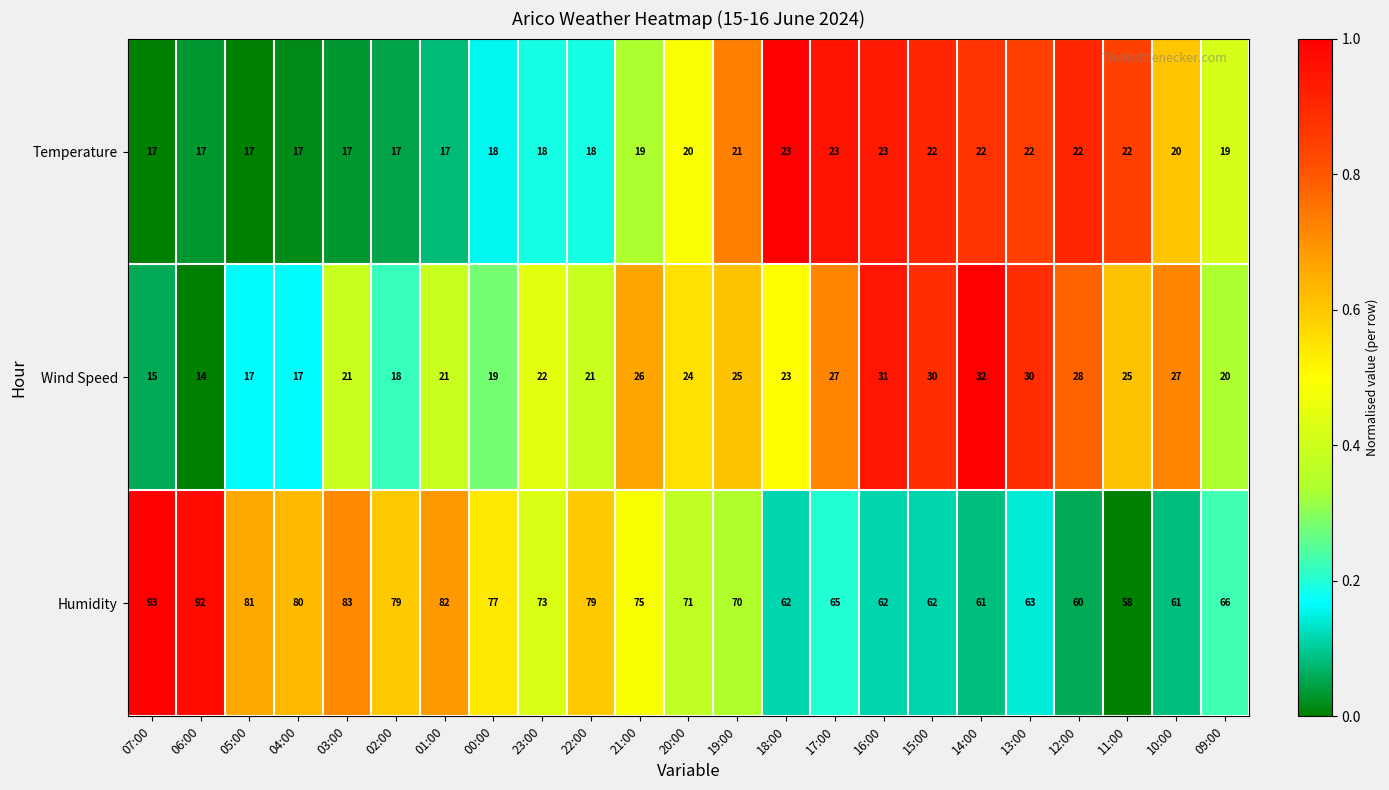

True or false: Temperature has a value of 11 at 01:00.

False